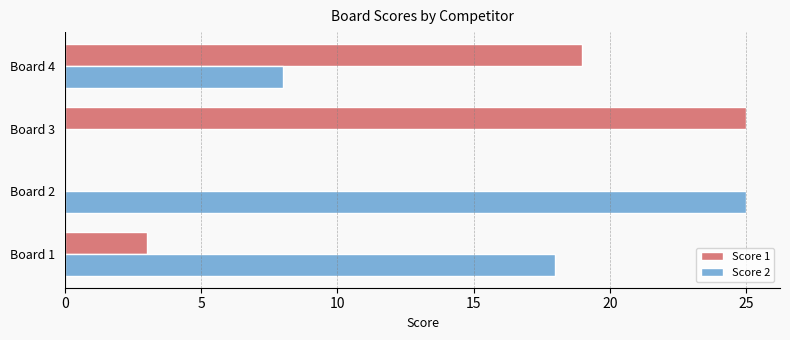

At which label is Score 2 closest to 12?

Board 4